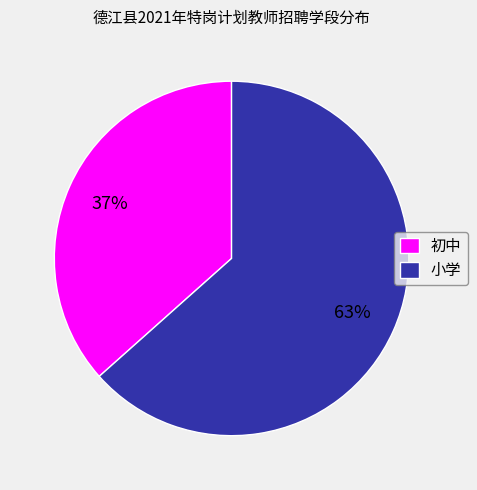

Rank the categories by value from highest to lowest.

小学, 初中